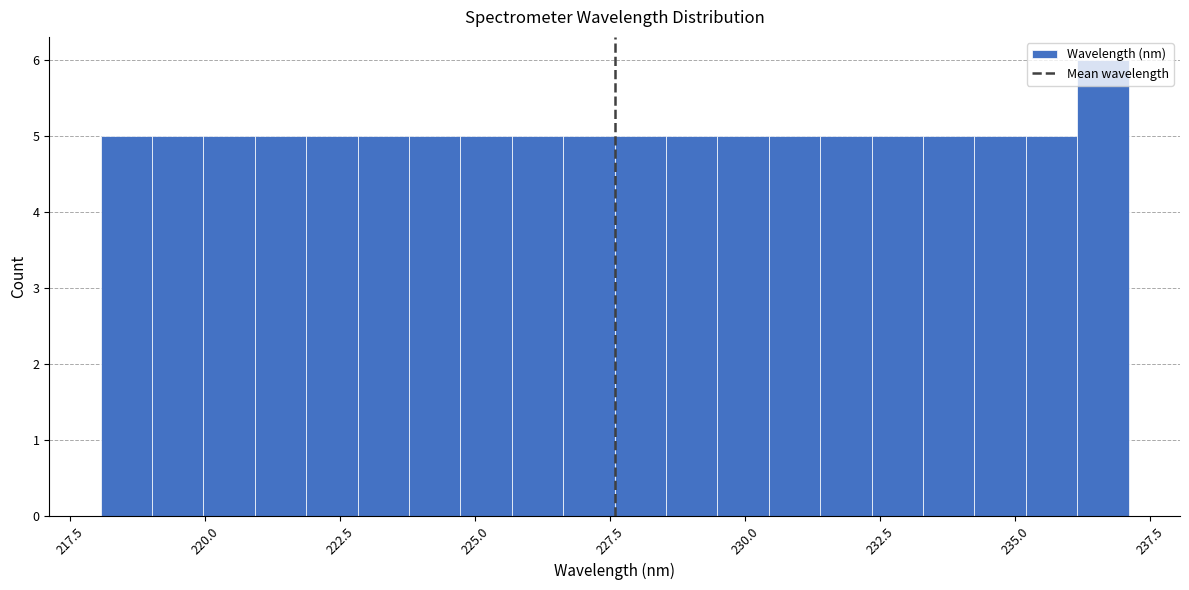

Read against the x-axis, roughly where is the centre of the tallest bar?

236.5